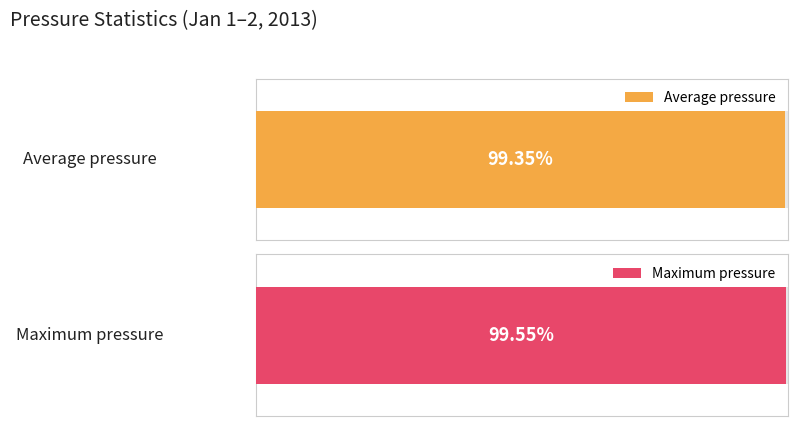

At 20:00, list the series in order from smallest to largest.

Average pressure, Maximum pressure